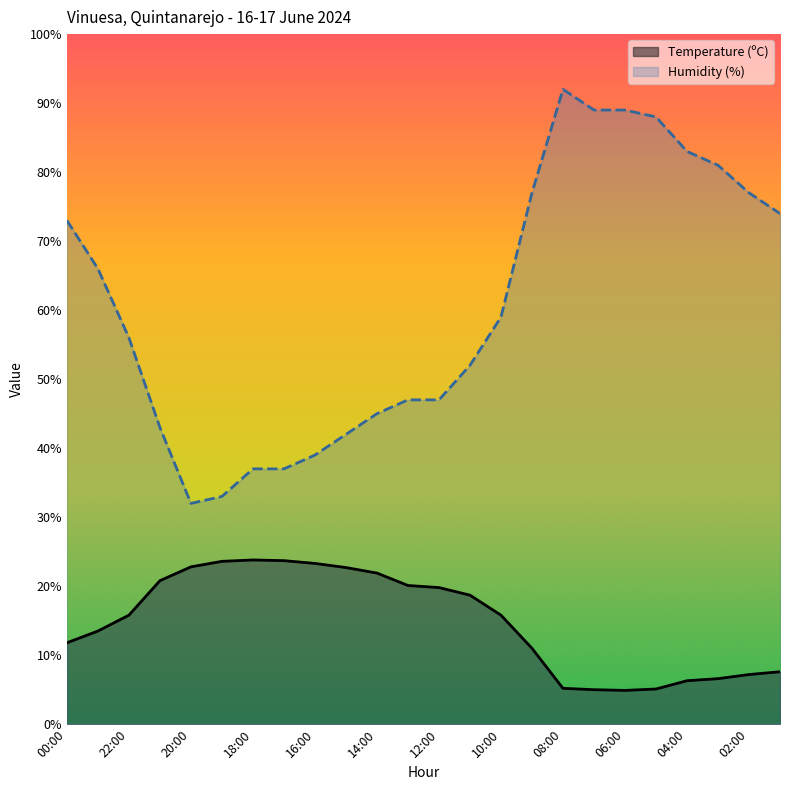

What position from the right is 01:00?

1